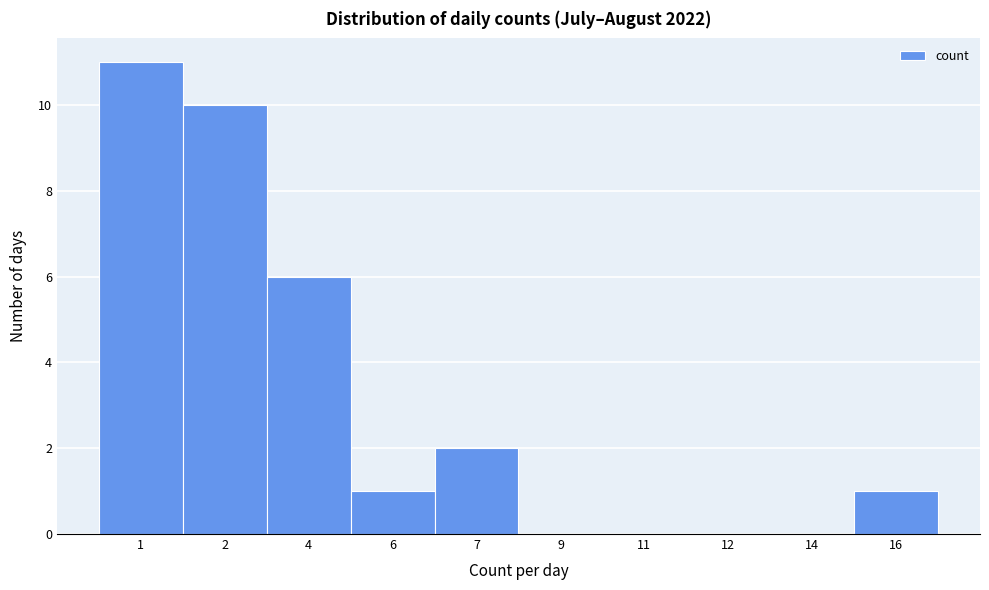

Reading left to right, transcribe all the data shown in this chart.

1=11	2=10	4=6	6=1	7=2	9=0	11=0	12=0	14=0	16=1